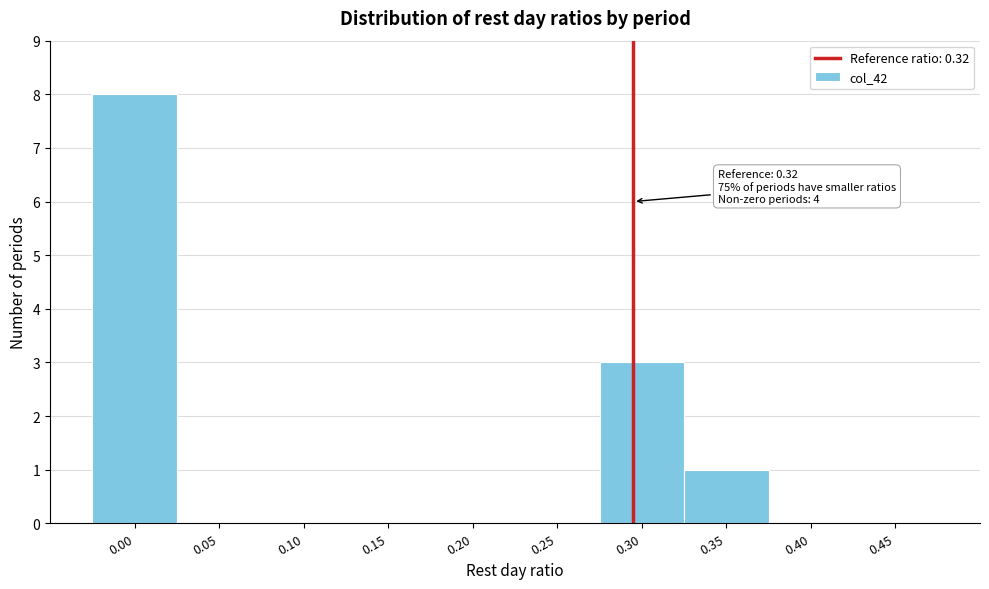

Reading left to right, list all the values displayed in this chart.

0.00=8	0.05=0	0.10=0	0.15=0	0.20=0	0.25=0	0.30=3	0.35=1	0.40=0	0.45=0